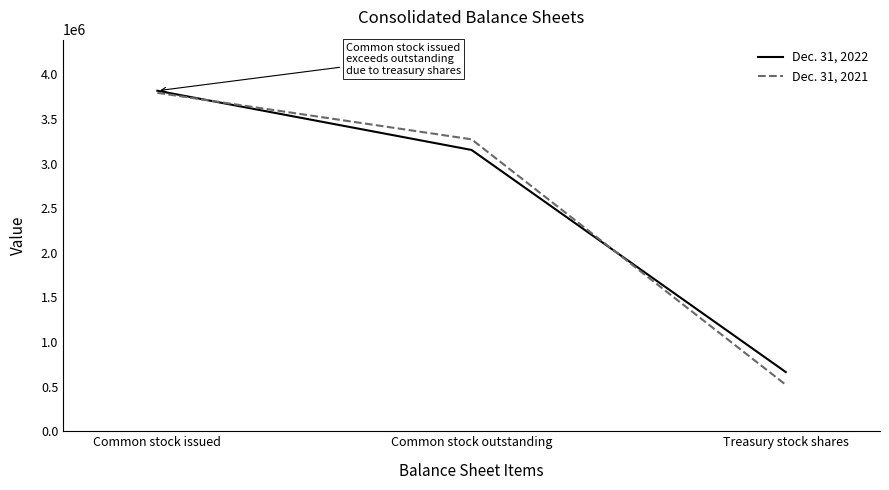

At which label is Dec. 31, 2021 closest to 2157588?

Common stock outstanding